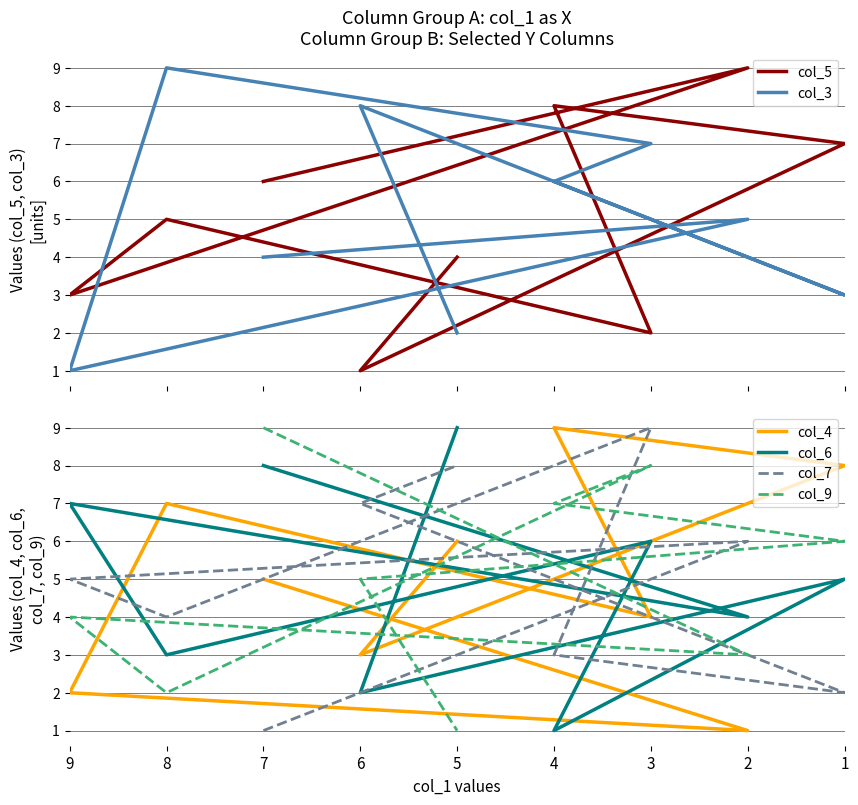

What is the approximate value of col_7 at 2?

6